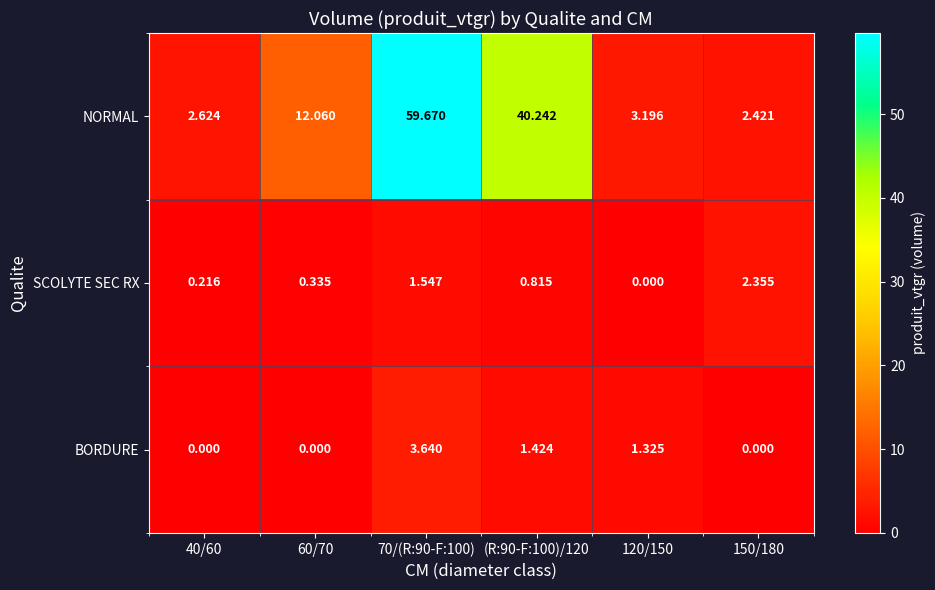

List the series in order of their peak value, highest first.

NORMAL, BORDURE, SCOLYTE SEC RX